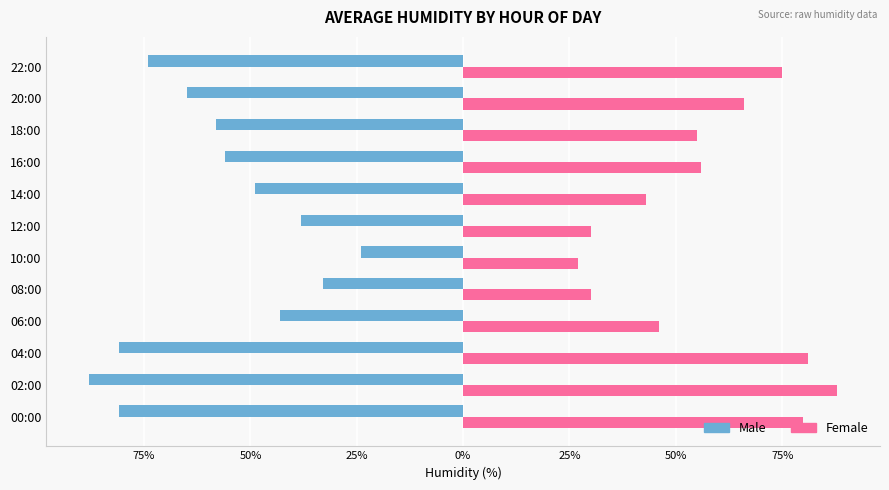

Rank the series by their maximum value, from highest to lowest.

Female, Male